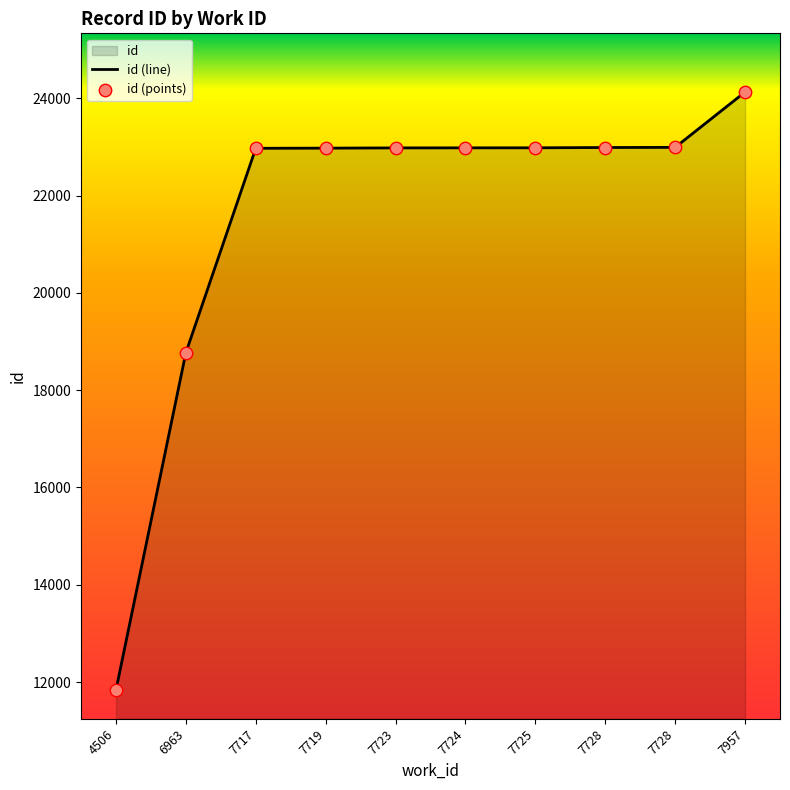

Which has a higher value, 4506 or 7719?

7719